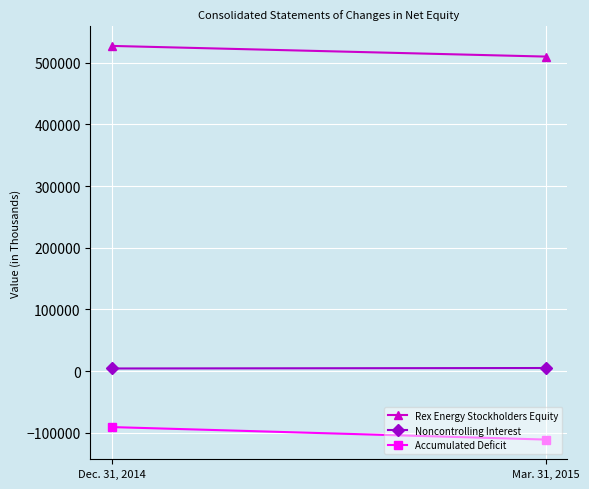

Rank the series by their average value, from lowest to highest.

Accumulated Deficit, Noncontrolling Interest, Rex Energy Stockholders Equity